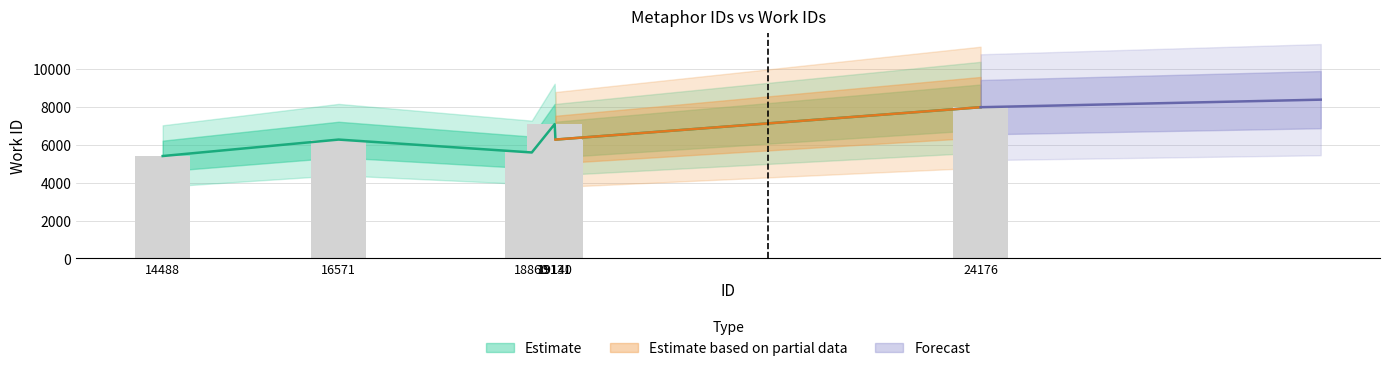

Rank the categories by value from lowest to highest.

14488, 18860, 16571, 19140, 19131, 24176